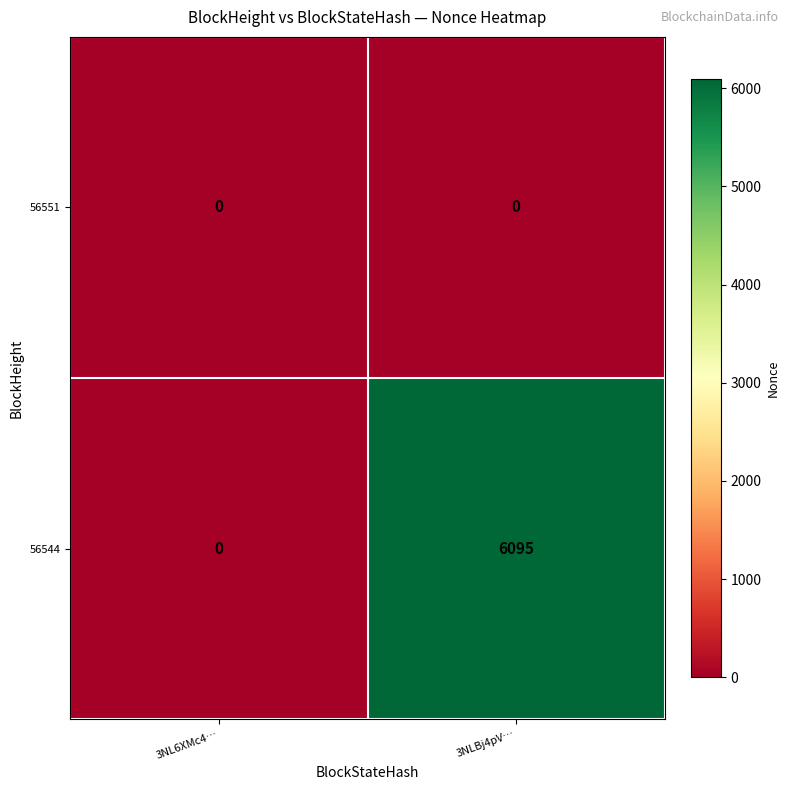

List the series in order of their overall mean, highest first.

56544, 56551